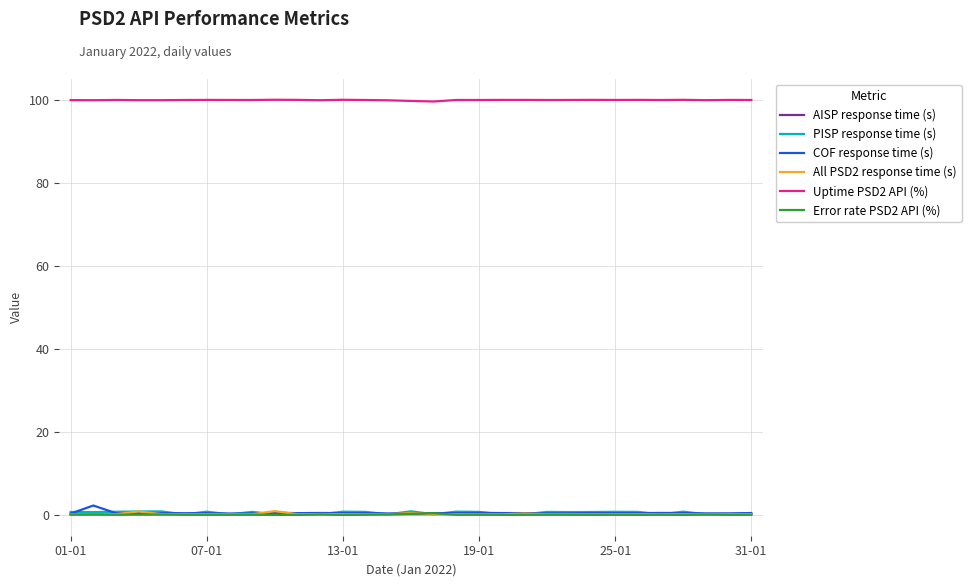

True or false: COF response time (s) and Uptime PSD2 API (%) intersect in this chart.

False